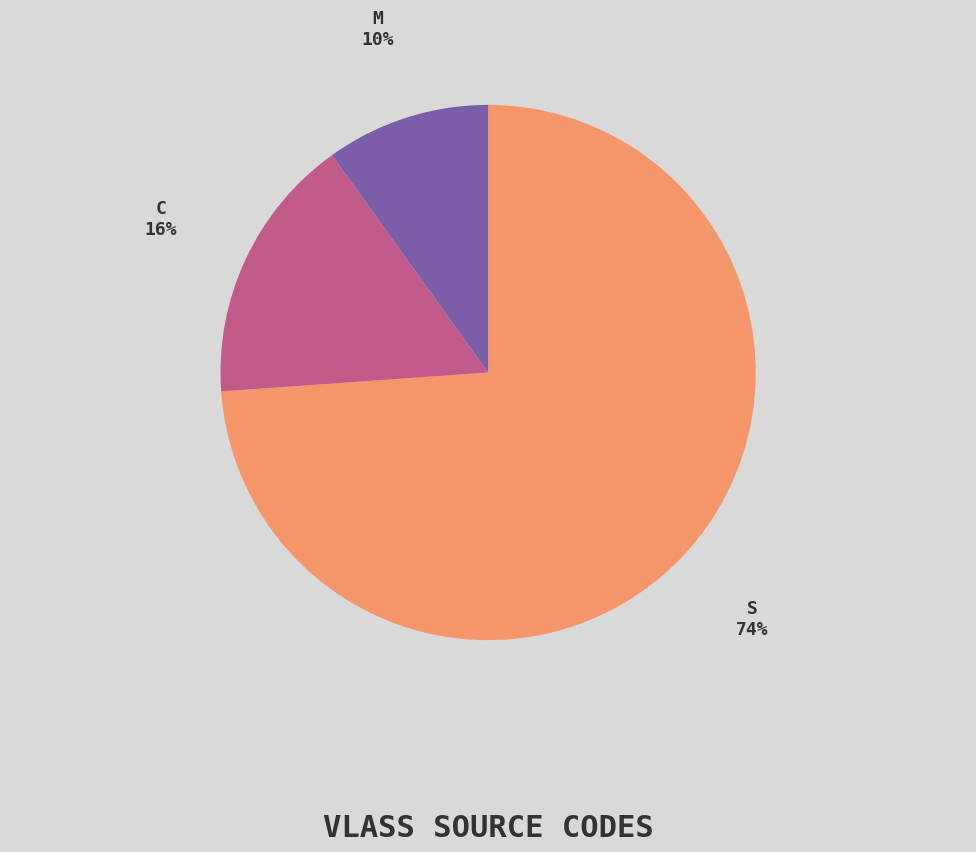

What percentage is the M slice, to the nearest percent?

10%